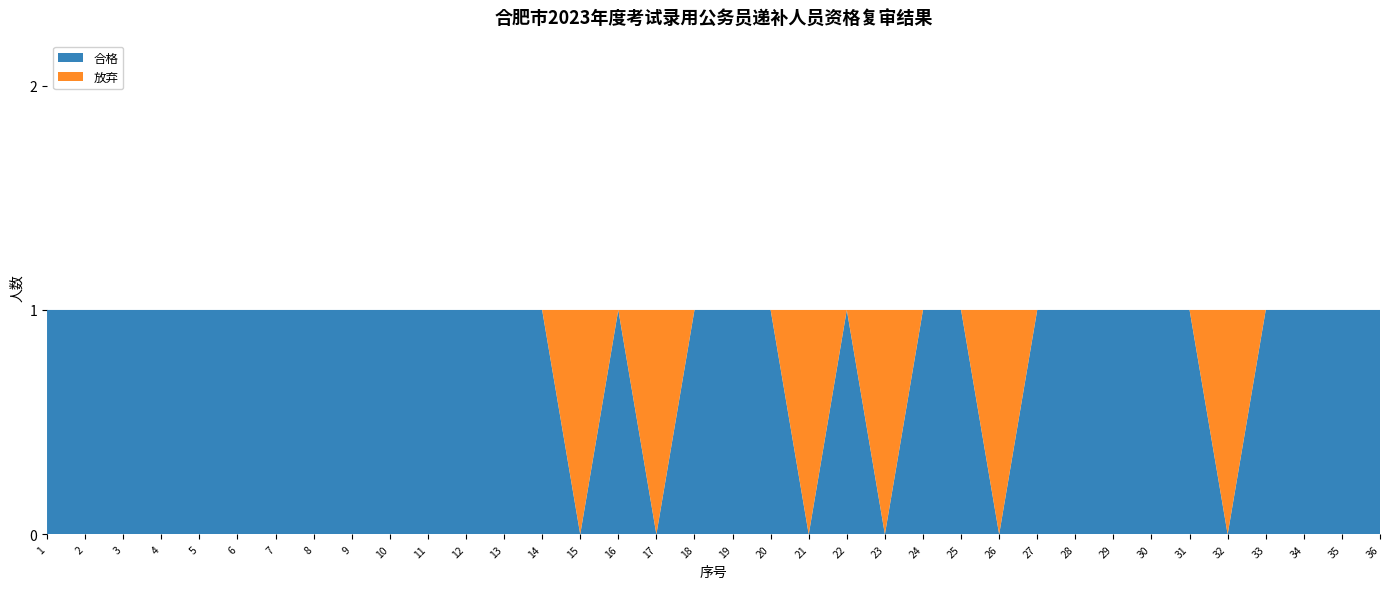

Reading right to left, what are all the values shown in this chart?

合格: 1	1	1	1	0	1	1	1	1	1	0	1	1	0	1	0	1	1	1	0	1	0	1	1	1	1	1	1	1	1	1	1	1	1	1	1
放弃: 0	0	0	0	1	0	0	0	0	0	1	0	0	1	0	1	0	0	0	1	0	1	0	0	0	0	0	0	0	0	0	0	0	0	0	0